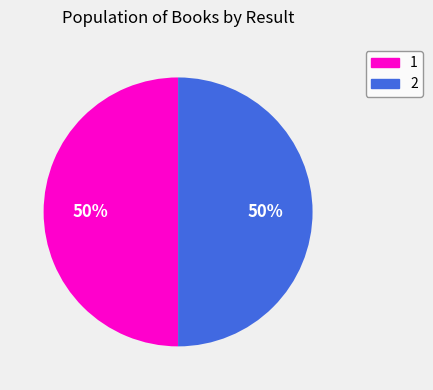

Count the number of slices in the pie.

2